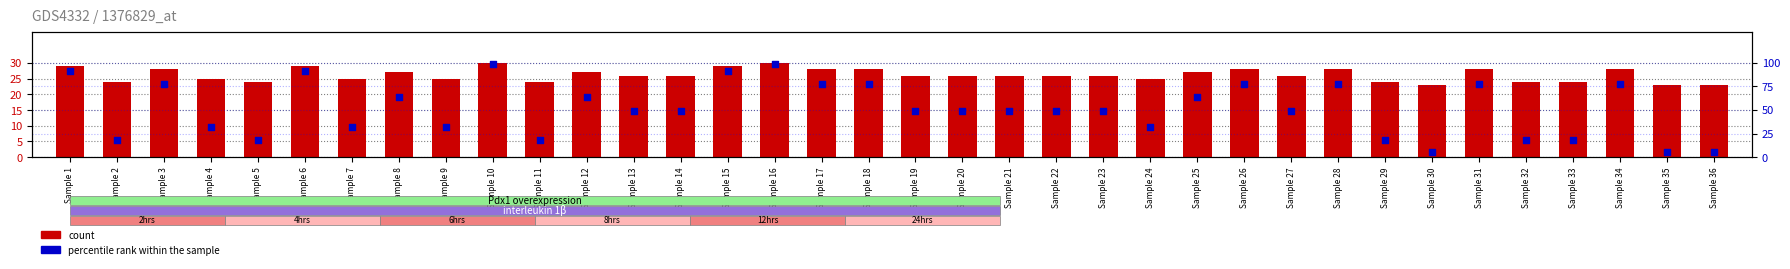

Which series has the largest total across all categories?

percentile rank within the sample